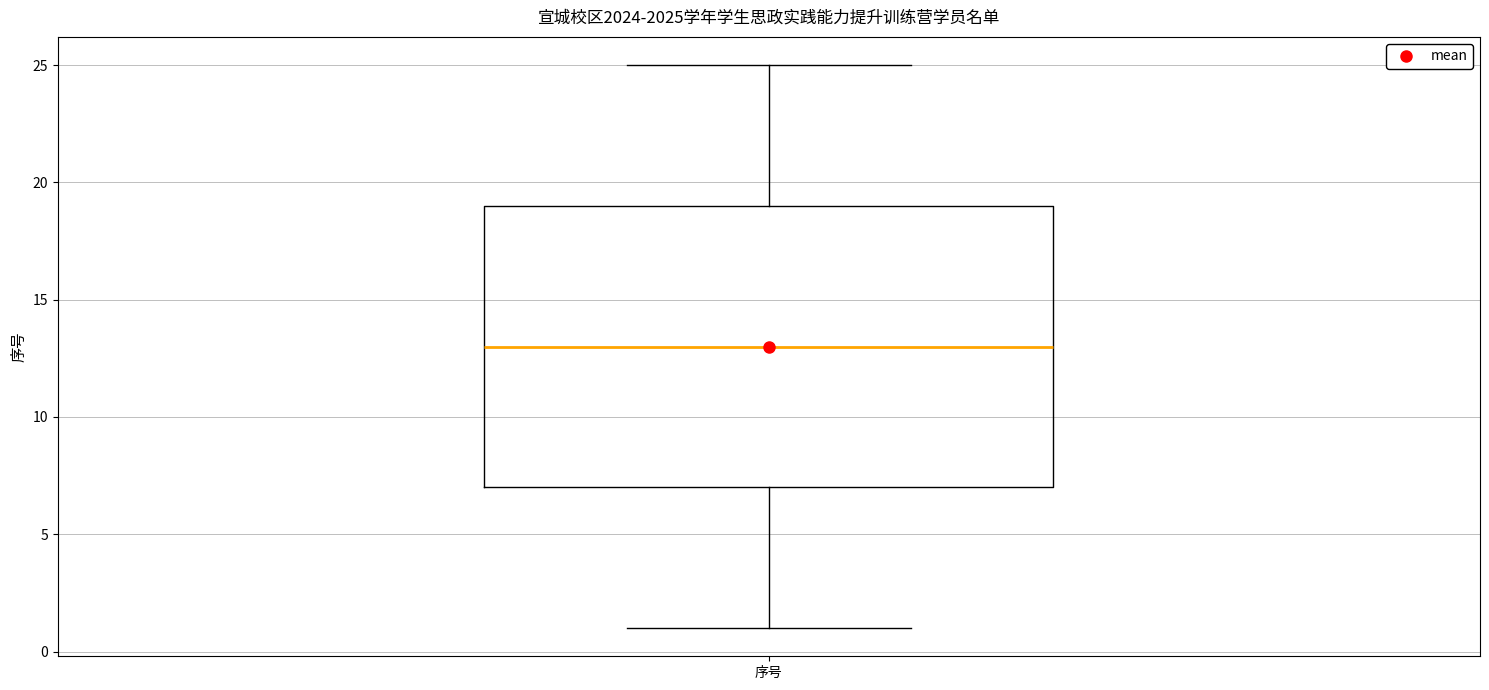

Transcribe this box plot: give where the median line is, the range the box spans, and where the two whiskers end, as read against the y-axis. The values are not printed on the chart, so give them approximately, as read against the axis.

median 13, box 7 to 19, whiskers 1 to 25